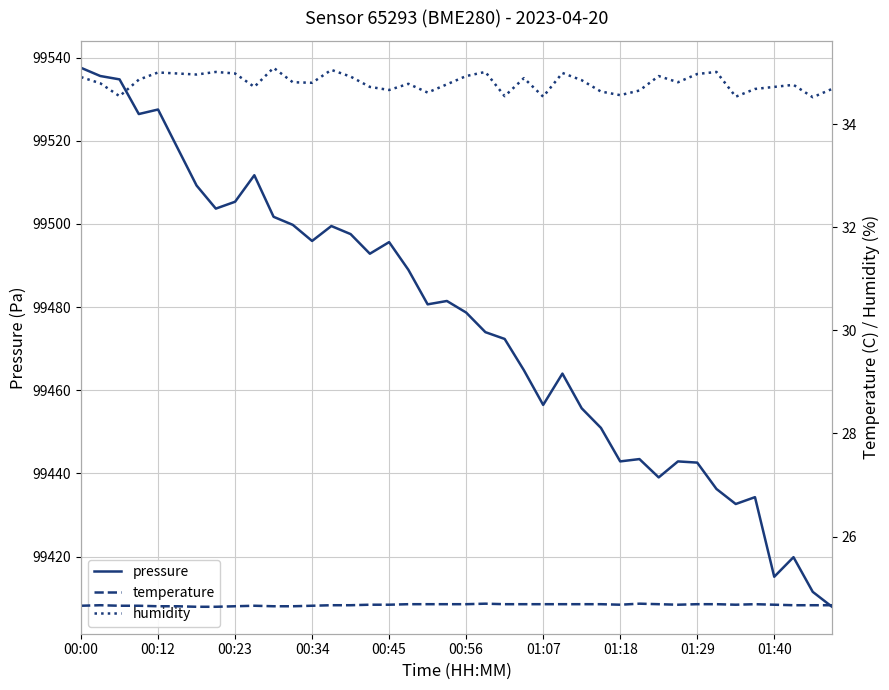

How many interior local peaks does the humidity series have?

11